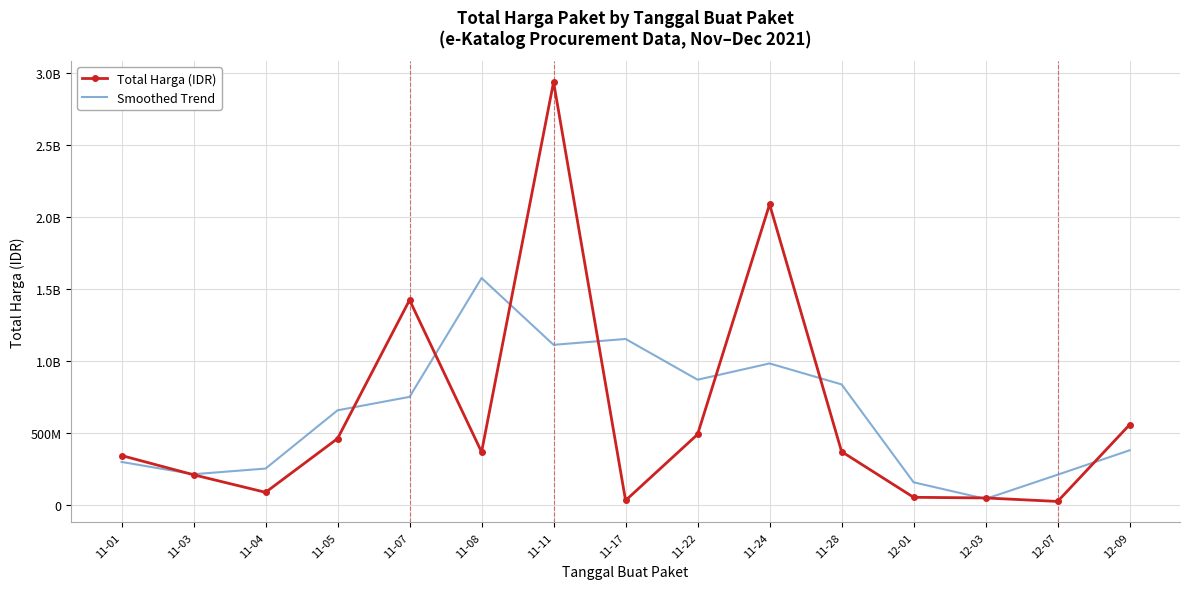

What are all the series names shown in the legend?

Total Harga (IDR), Smoothed Trend